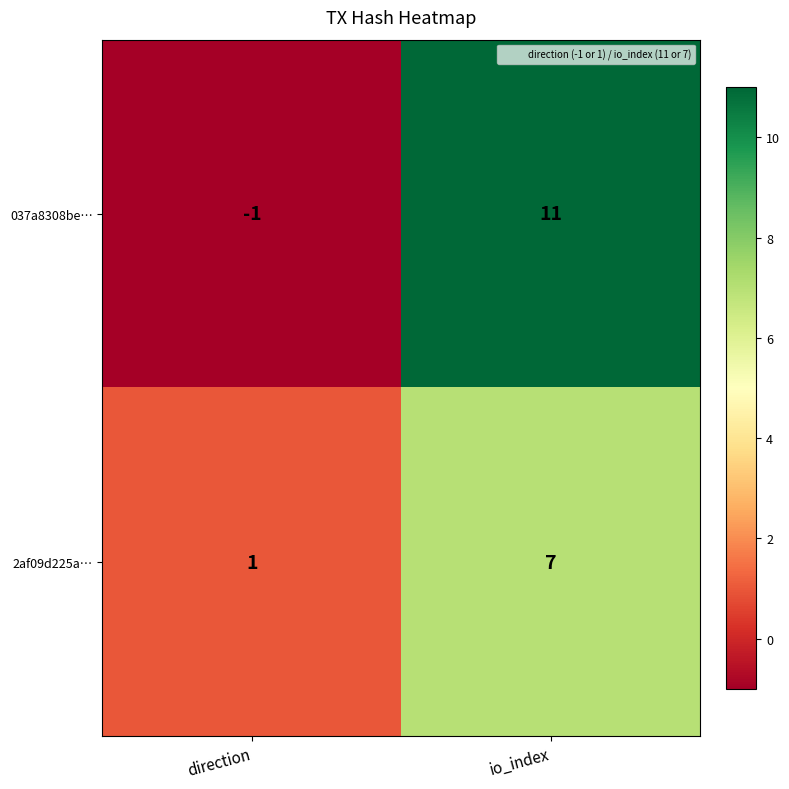

What value does the 2af09d225a… series have at io_index?

7